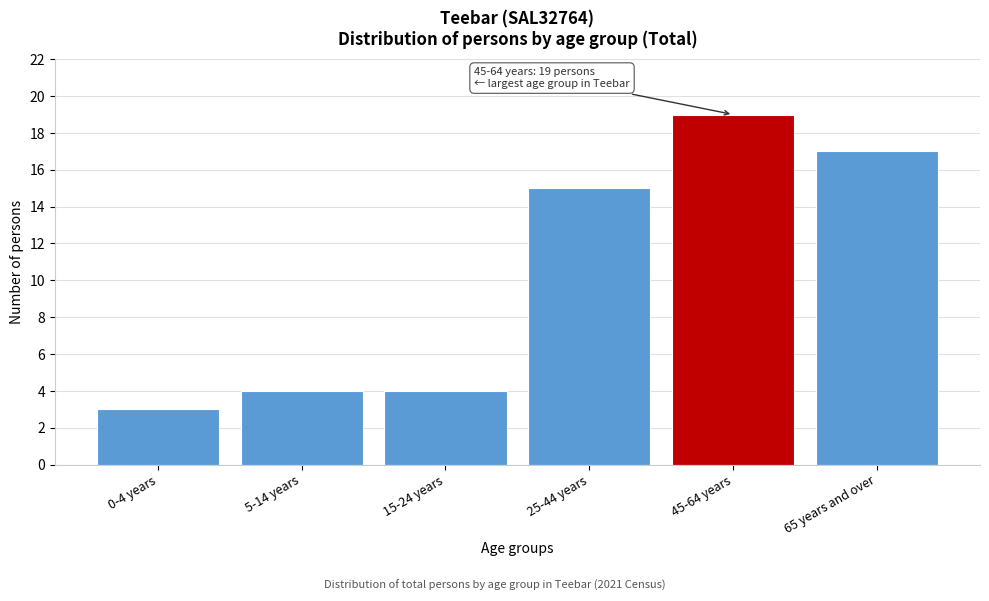

Reading left to right, what are all the values shown in this chart?

3	4	4	15	19	17